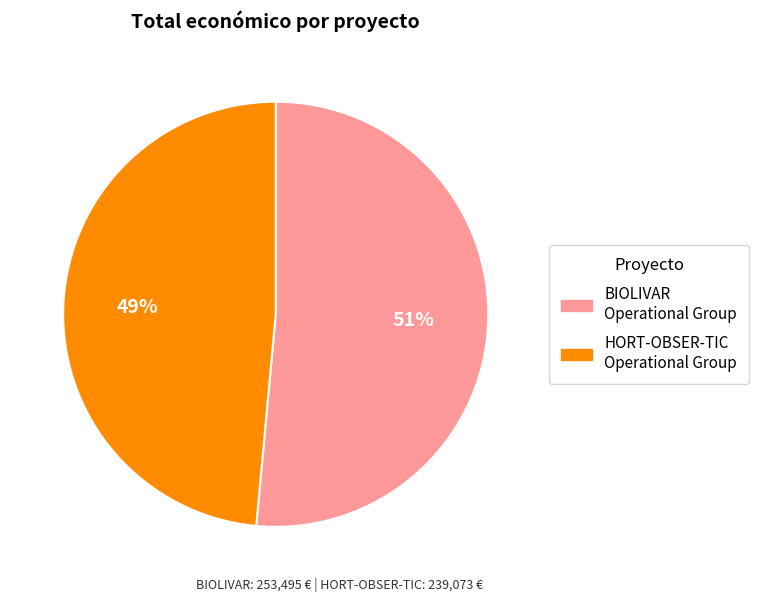

The BIOLIVAR Operational Group slice represents 51% of the pie. True or false?

True